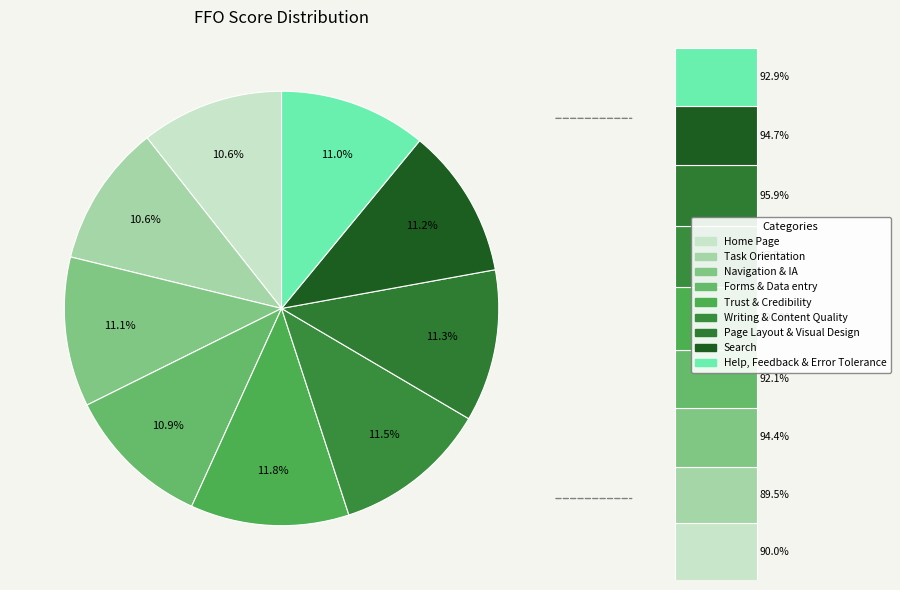

To the nearest percent, what is the combined percentage of Page Layout & Visual Design and Task Orientation?

22%